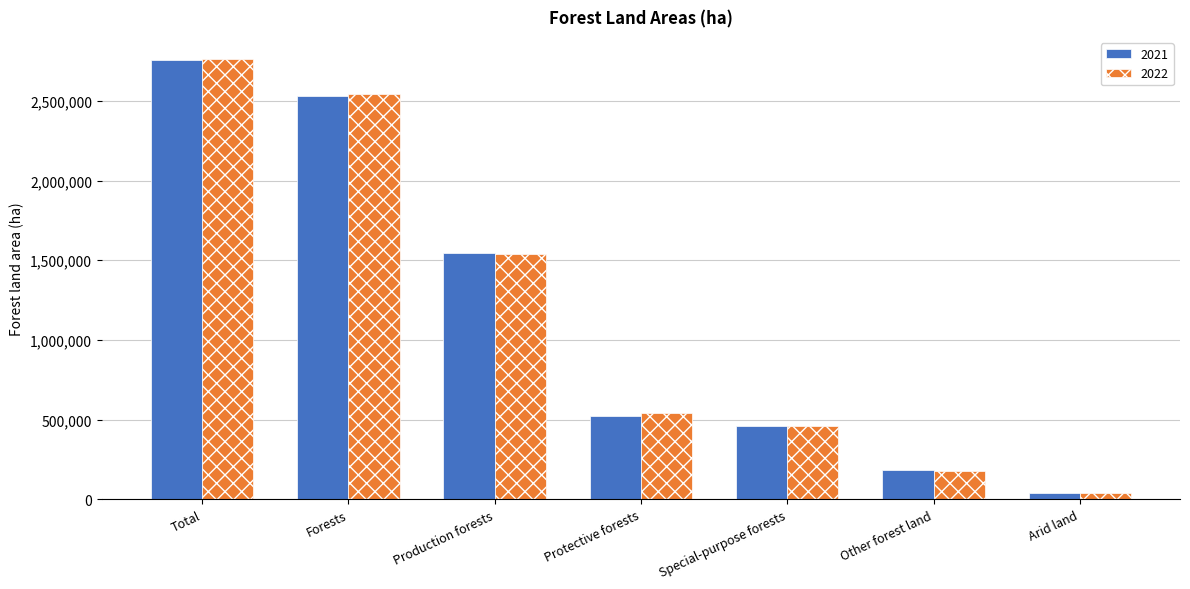

What is the total value across all series at Other forest land?

361973